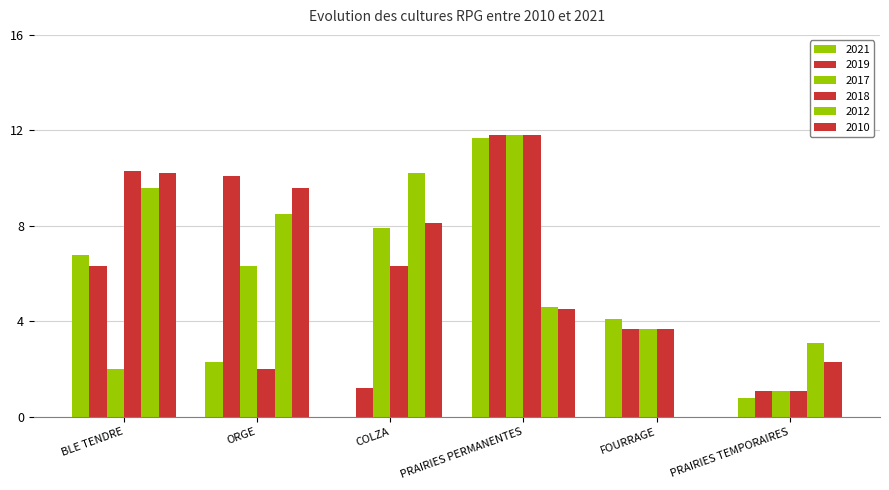

The 2019 series shows 6.0 at FOURRAGE. True or false?

False